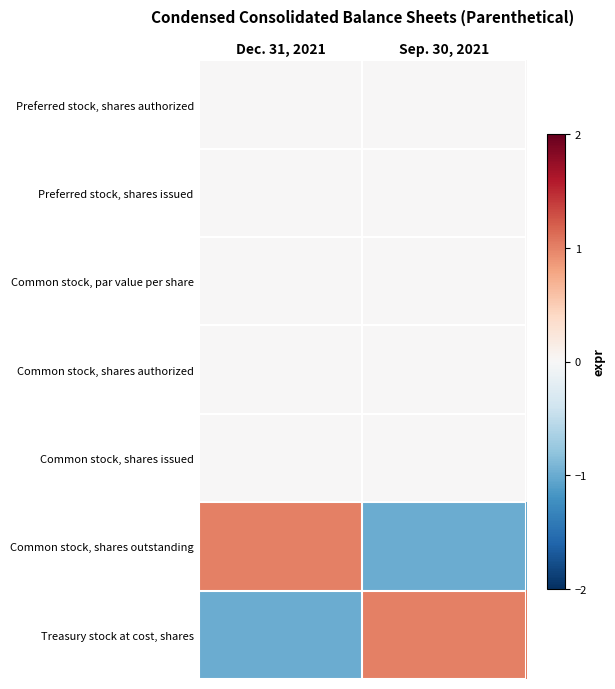

Reading right to left, transcribe all the data shown in this chart.

Preferred stock, shares authorized: Sep. 30, 2021=0	Dec. 31, 2021=0
Preferred stock, shares issued: Sep. 30, 2021=0	Dec. 31, 2021=0
Common stock, par value per share: Sep. 30, 2021=0	Dec. 31, 2021=0
Common stock, shares authorized: Sep. 30, 2021=0	Dec. 31, 2021=0
Common stock, shares issued: Sep. 30, 2021=0	Dec. 31, 2021=0
Common stock, shares outstanding: Sep. 30, 2021=-1	Dec. 31, 2021=1
Treasury stock at cost, shares: Sep. 30, 2021=1	Dec. 31, 2021=-1